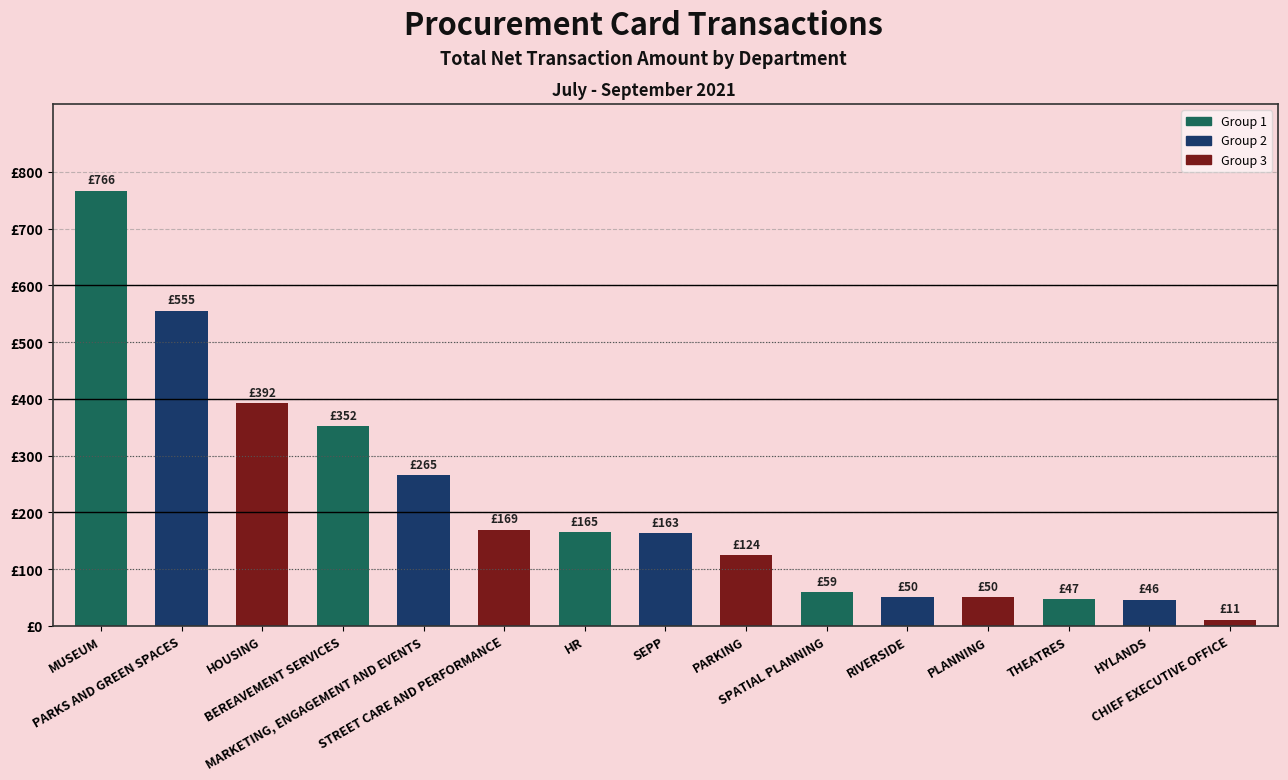

At which category does the chart reach its peak across all series?

MUSEUM